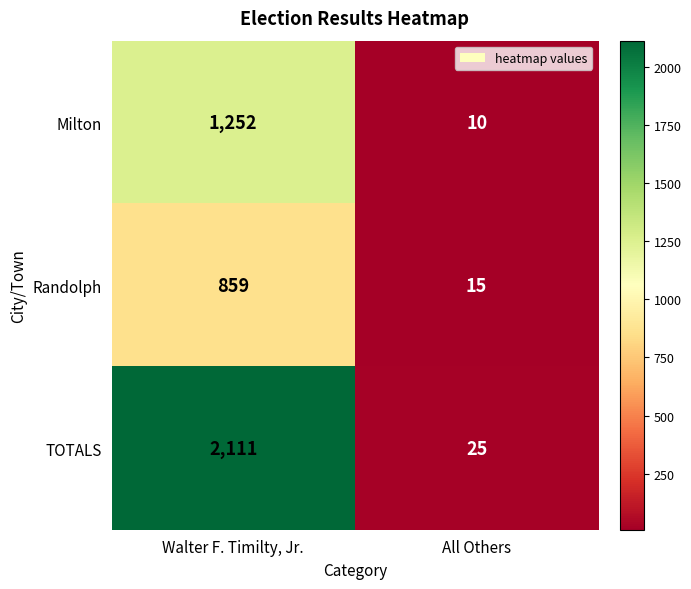

Rank the series by their average value, from lowest to highest.

Randolph, Milton, TOTALS